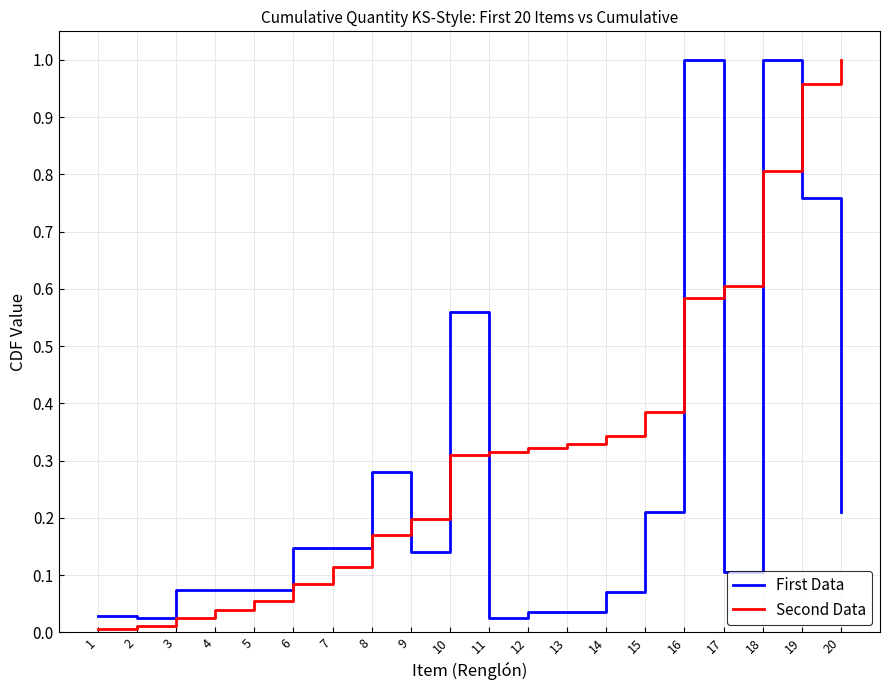

At which category is the sum across all series the highest?

18